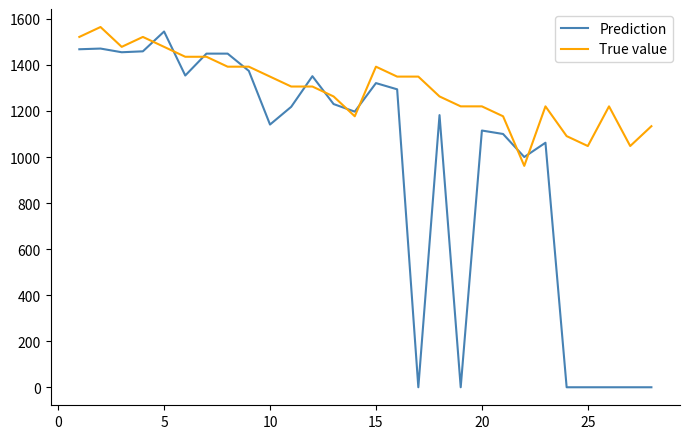

How many values in the True value series exceed 1306?

15